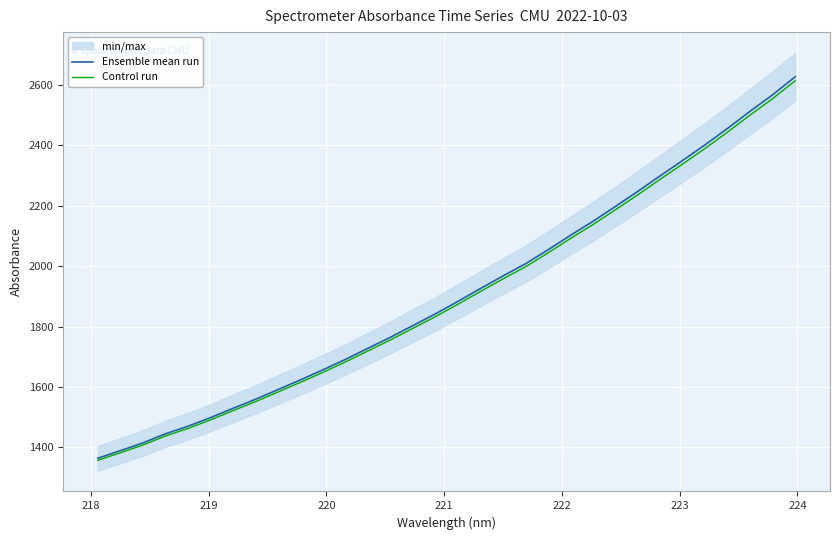

What is the maximum value for Control run?

2613.0